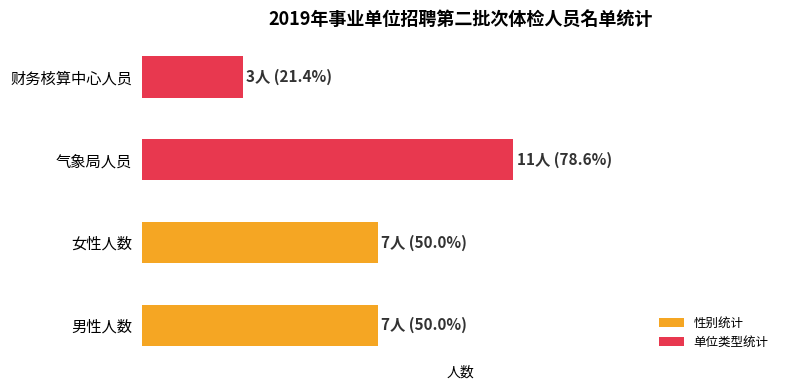

List the series in order of their overall mean, highest first.

单位类型统计, 性别统计